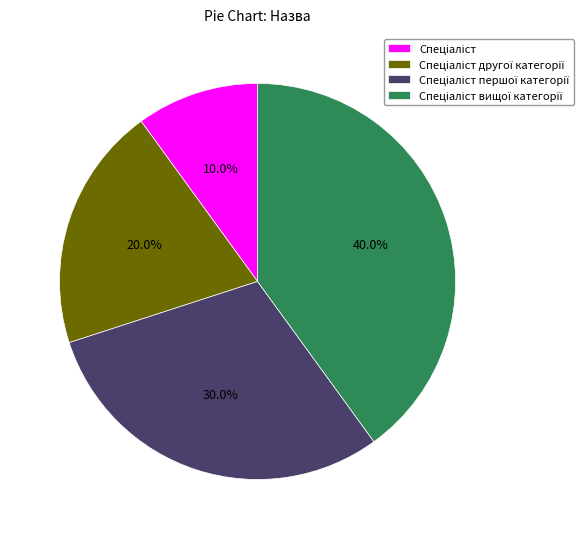

Is there any slice that represents more than half of the pie?

No